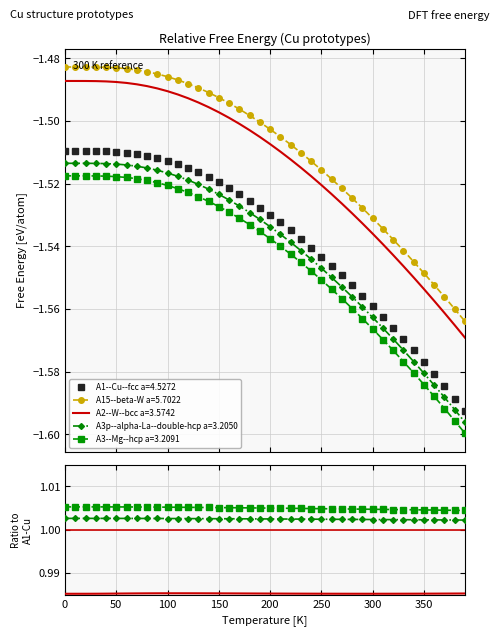

Is this an area chart (filled region under the line)?

No